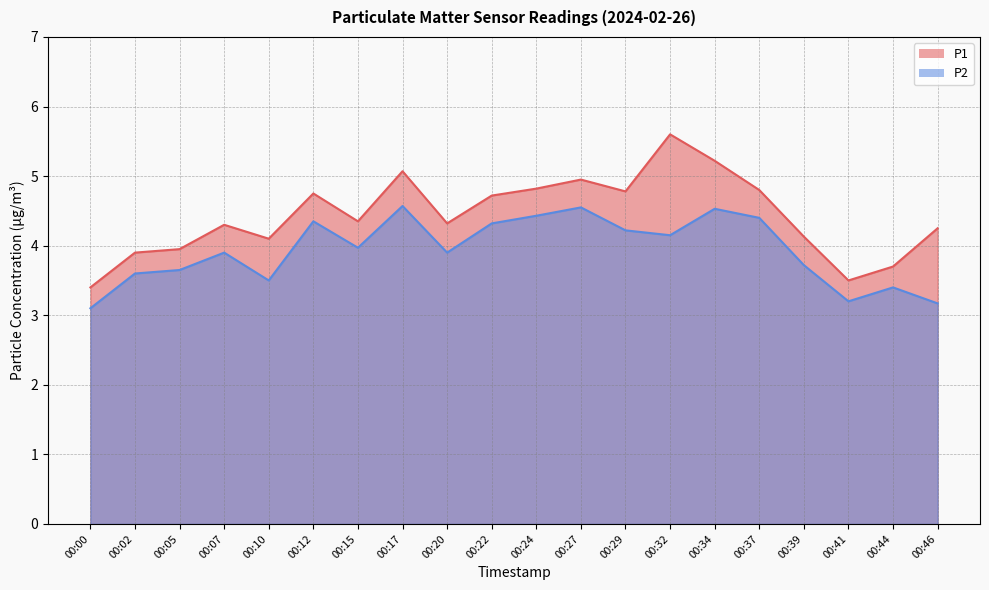

Reading right to left, extract all data points from this chart.

P1: 00:46=4.2	00:44=3.7	00:41=3.5	00:39=4.1	00:37=4.8	00:34=5.2	00:32=5.6	00:29=4.8	00:27=5.0	00:24=4.8	00:22=4.7	00:20=4.3	00:17=5.1	00:15=4.3	00:12=4.8	00:10=4.1	00:07=4.3	00:05=4.0	00:02=3.9	00:00=3.4
P2: 00:46=3.2	00:44=3.4	00:41=3.2	00:39=3.7	00:37=4.4	00:34=4.5	00:32=4.2	00:29=4.2	00:27=4.5	00:24=4.4	00:22=4.3	00:20=3.9	00:17=4.6	00:15=4.0	00:12=4.3	00:10=3.5	00:07=3.9	00:05=3.6	00:02=3.6	00:00=3.1